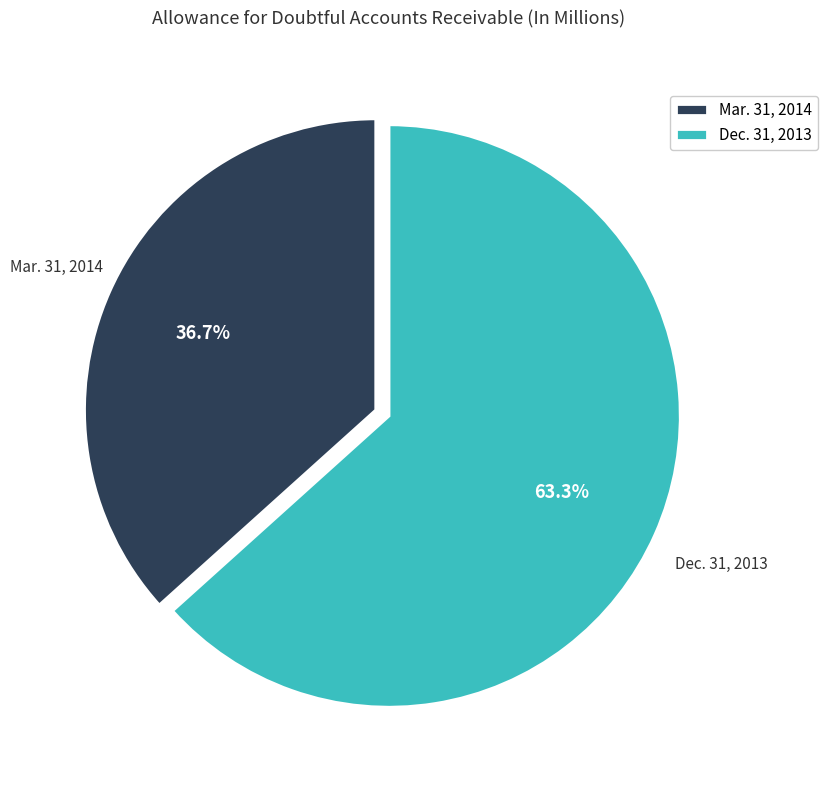

Is Mar. 31, 2014 the majority of the pie?

No